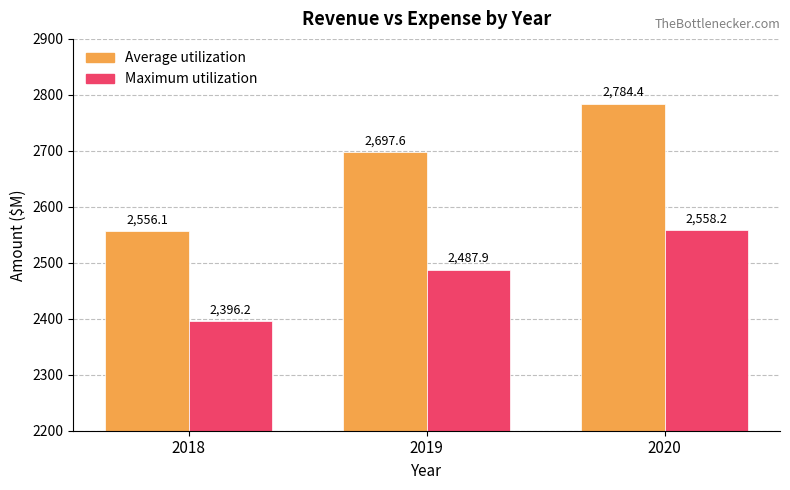

List the series in order of their overall mean, highest first.

Average utilization, Maximum utilization